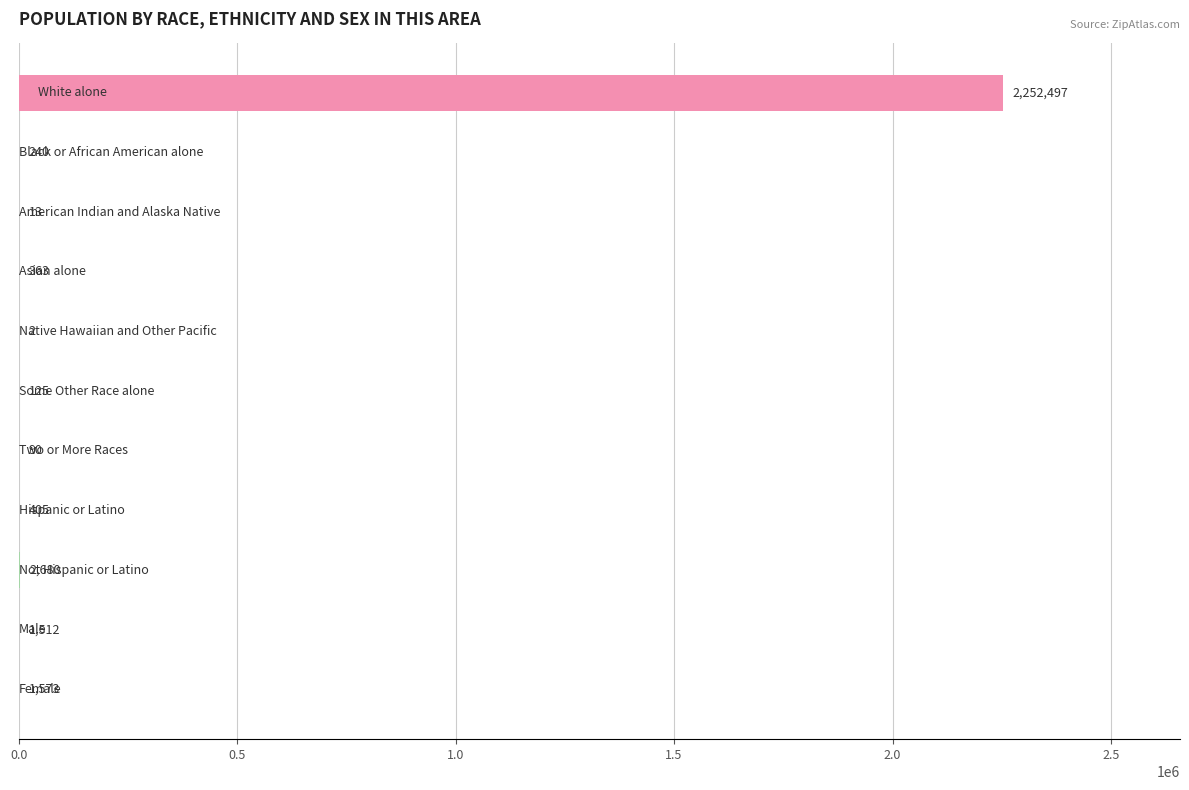

What is the sum of all values?

2259500